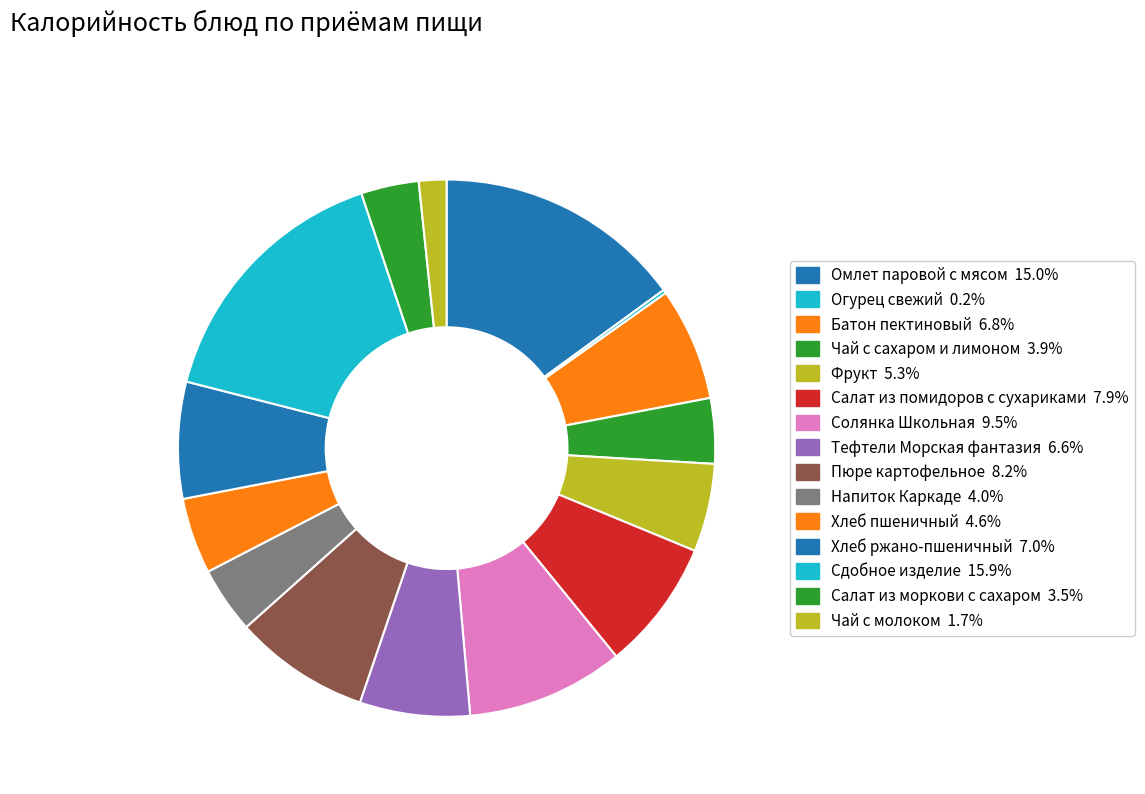

How many segments does this pie chart have?

15